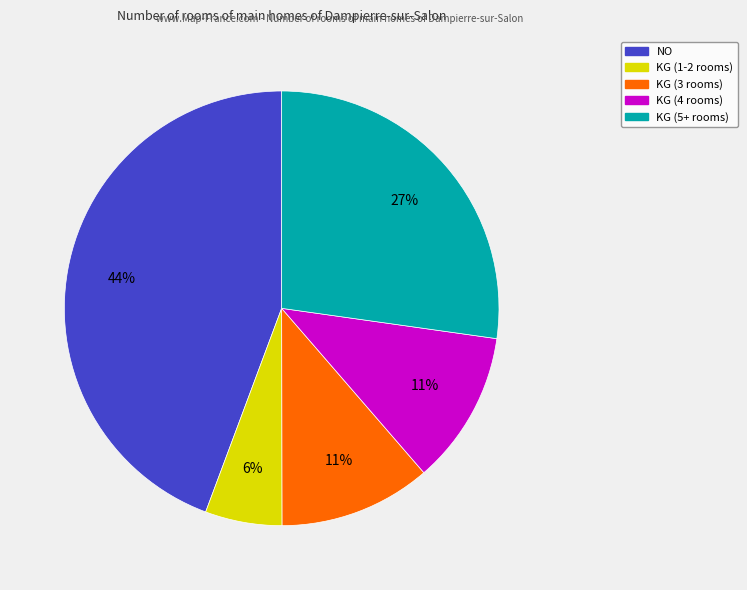

To the nearest percent, what is the average slice percentage?

20%